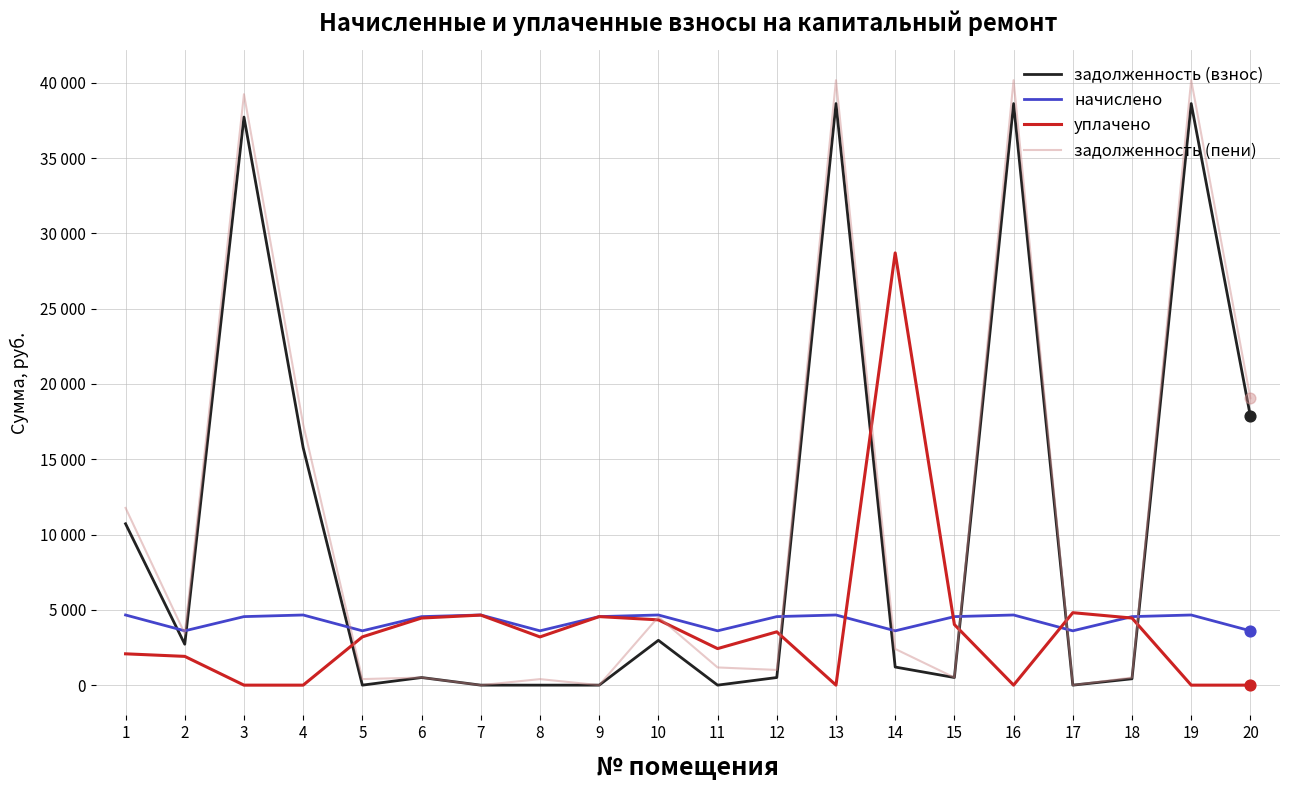

At how many categories does at least one series exceed 32404?

4